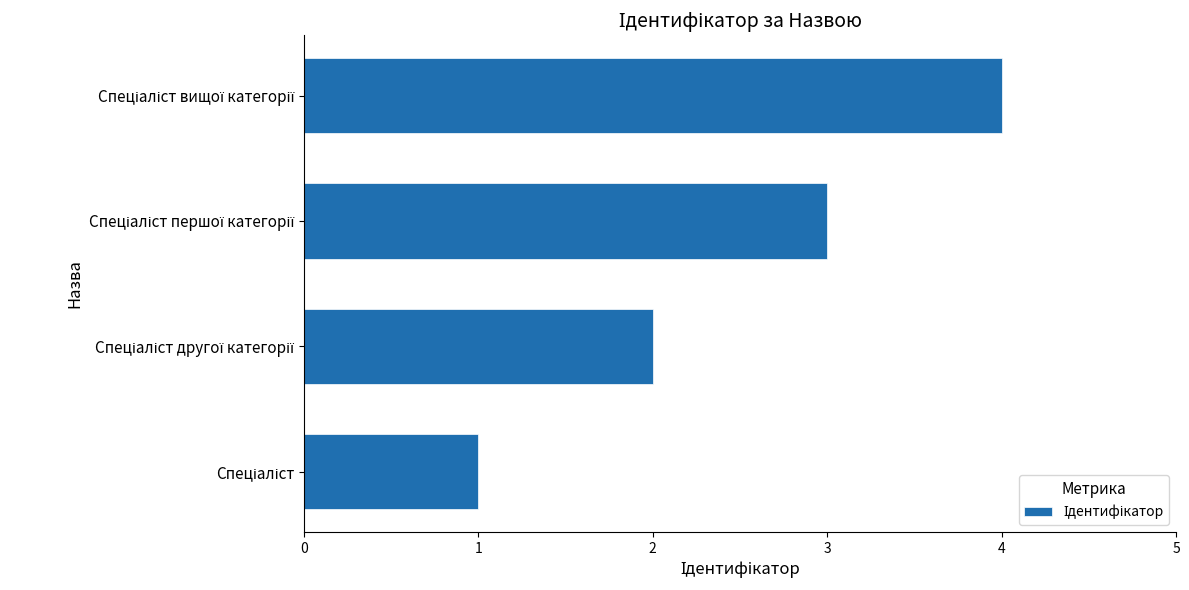

What is the difference between the maximum and minimum values?

3